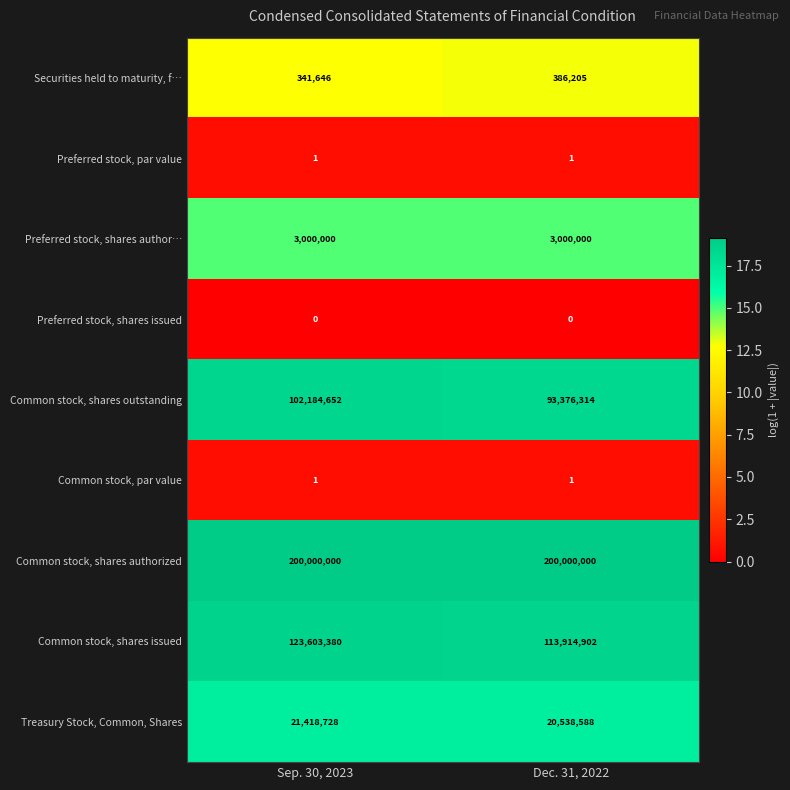

List the labels in order of Common stock, shares issued value, smallest first.

Dec. 31, 2022, Sep. 30, 2023